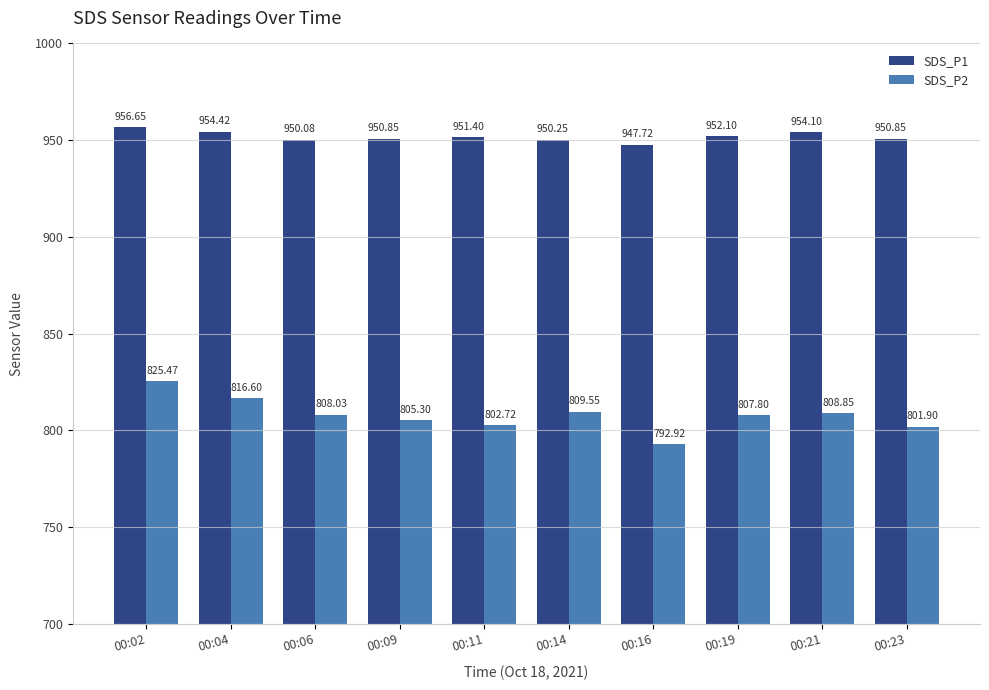

How many data points does each series have?

10